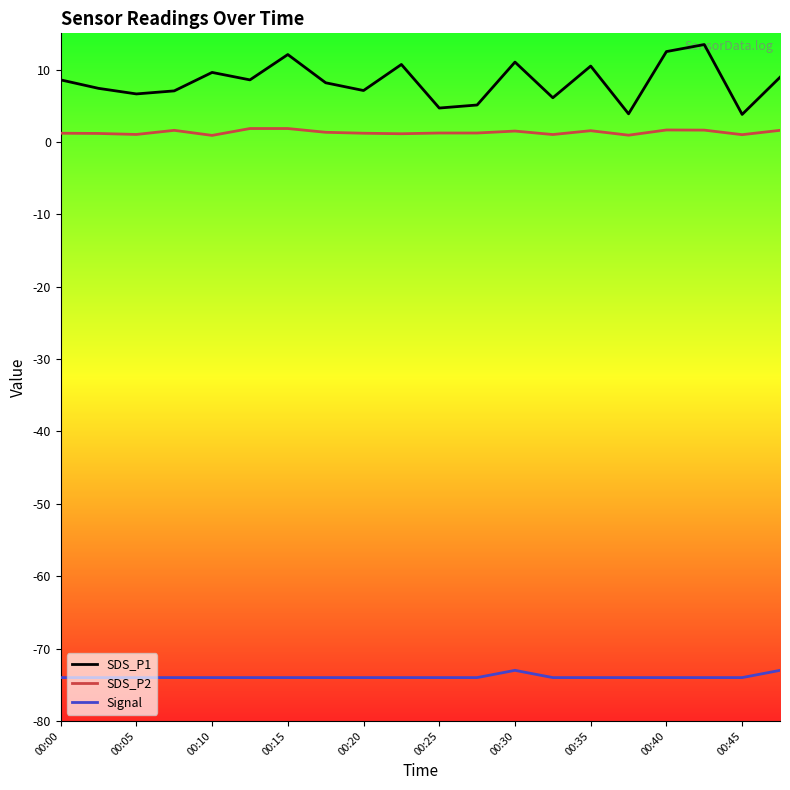

Which series has the largest range (max minus min)?

SDS_P1